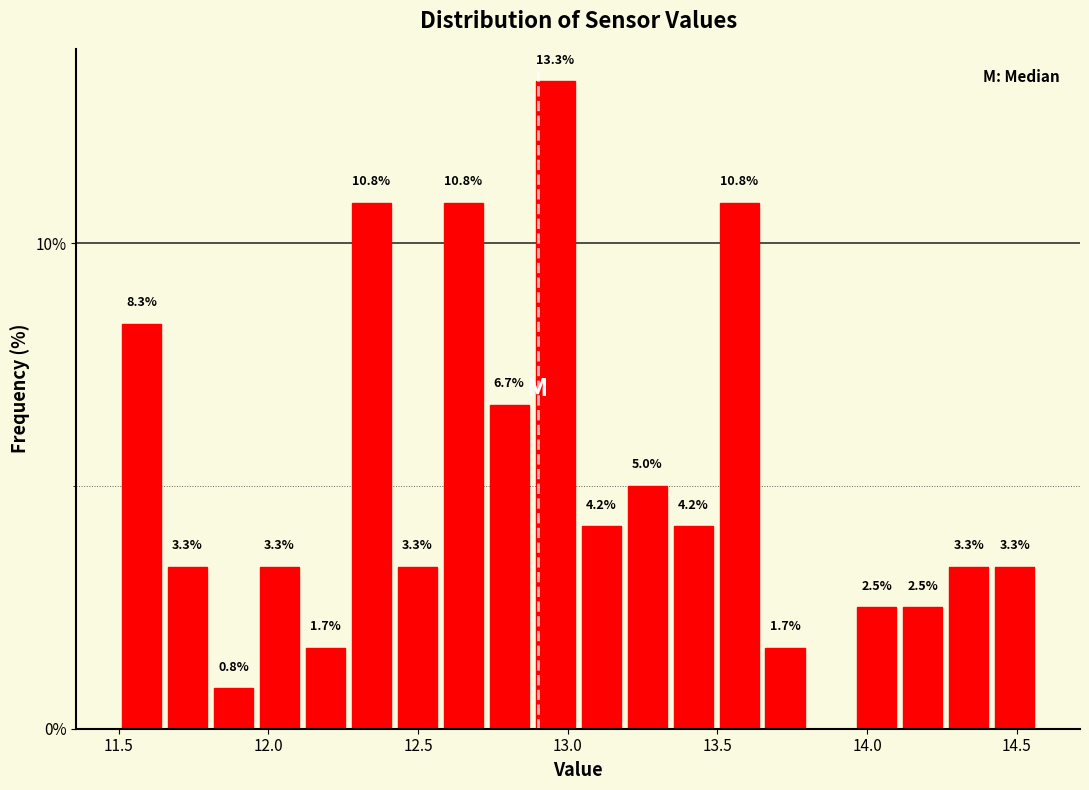

Read against the x-axis, roughly where is the centre of the tallest bar?

12.95